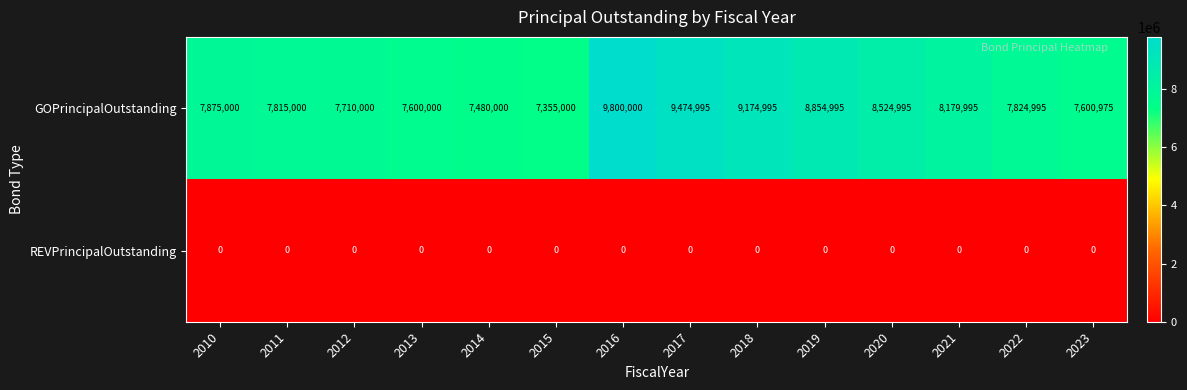

True or false: GOPrincipalOutstanding has a value of 1880051 at 2019.

False